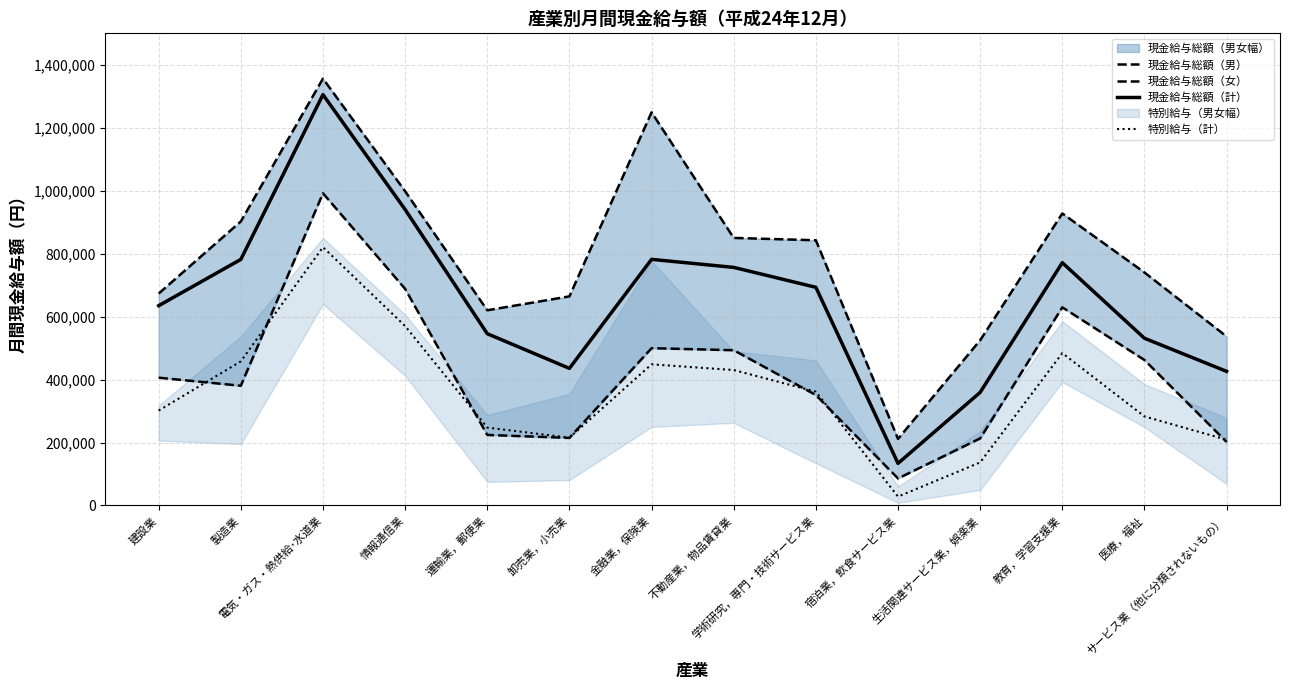

In 現金給与総額（計）, how many points are lower than both neighbors (excluding endpoints)?

2